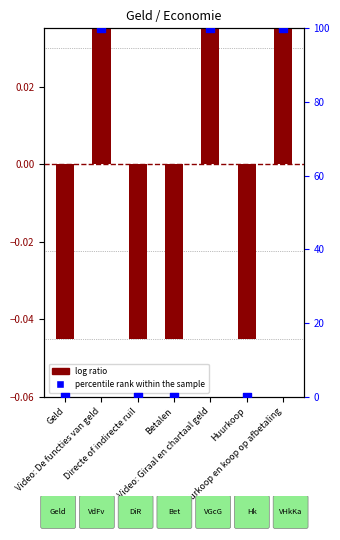

Which series reaches the minimum Y coordinate?

log ratio